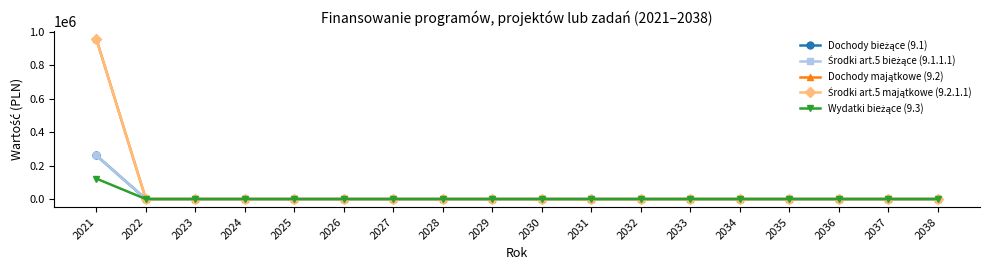

Between 2027 and 2025, which is larger?

2027